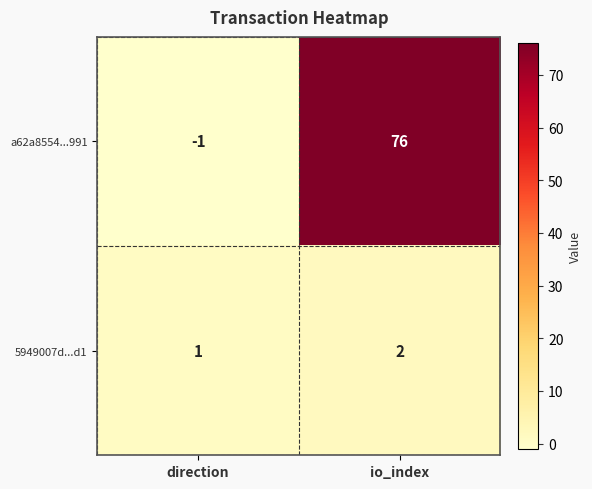

Count the number of data series in this chart.

2